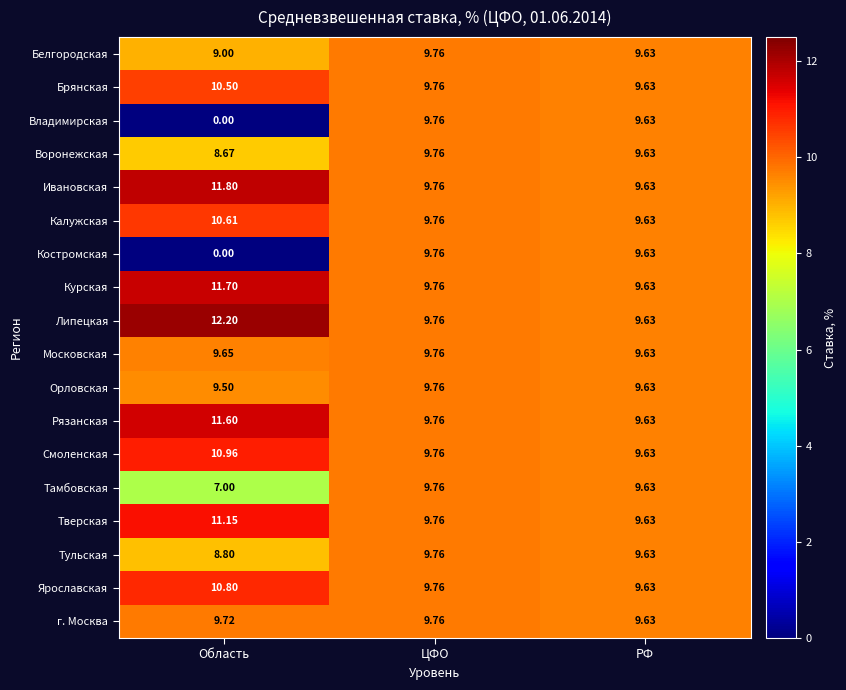

At which category does the chart reach its peak across all series?

Область